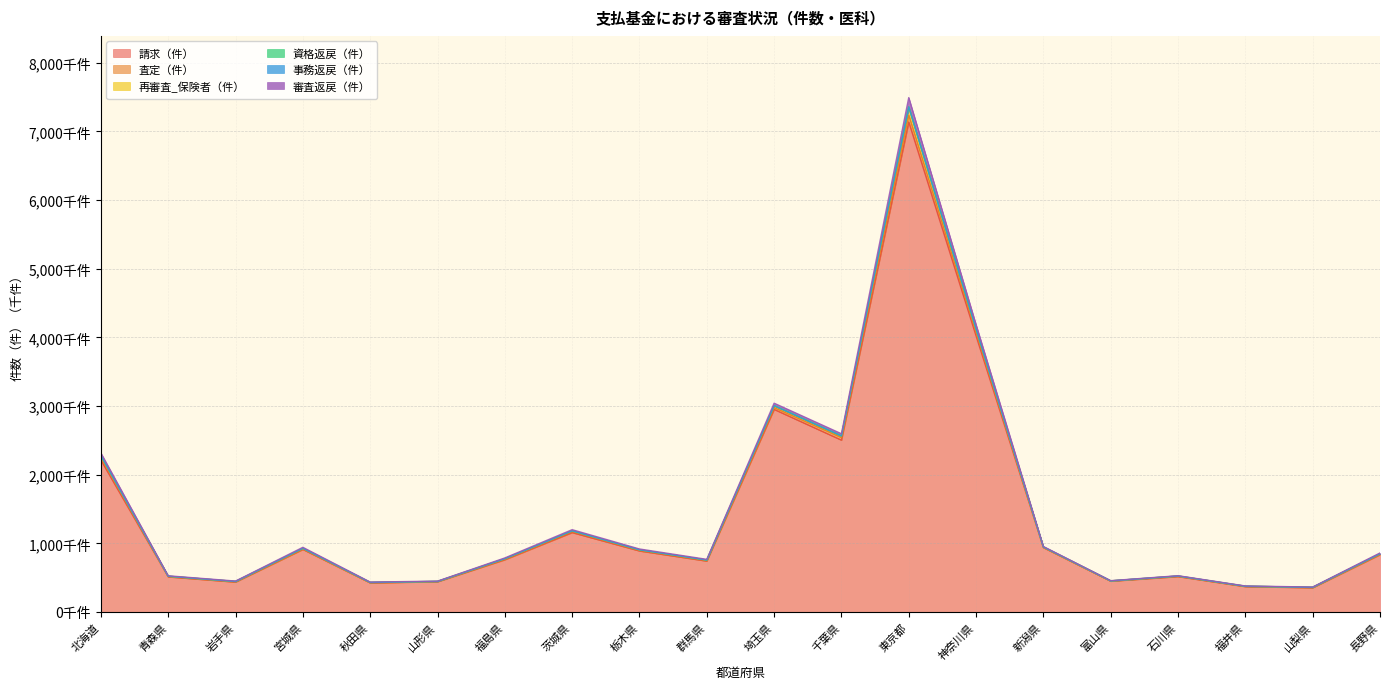

Does the chart display data point markers on the line(s)?

No